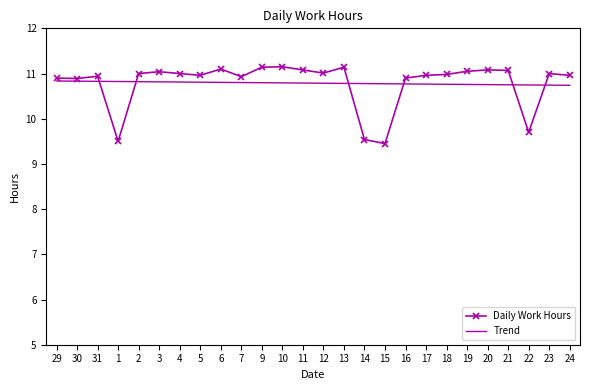

What is the maximum value for Trend?

10.8